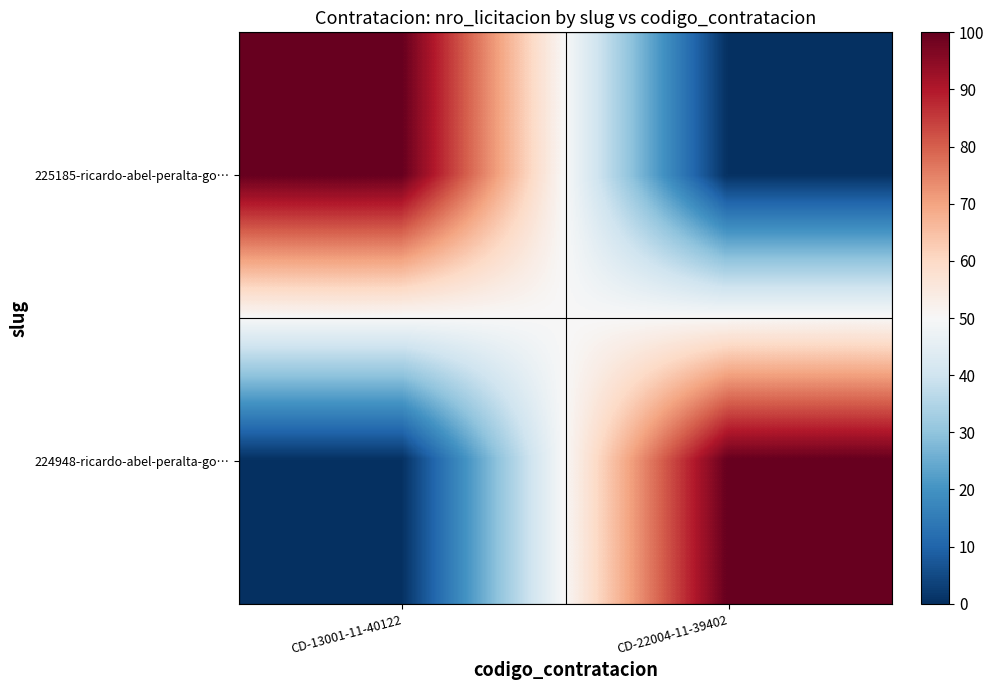

Which has a higher value, CD-22004-11-39402 or CD-13001-11-40122?

CD-13001-11-40122